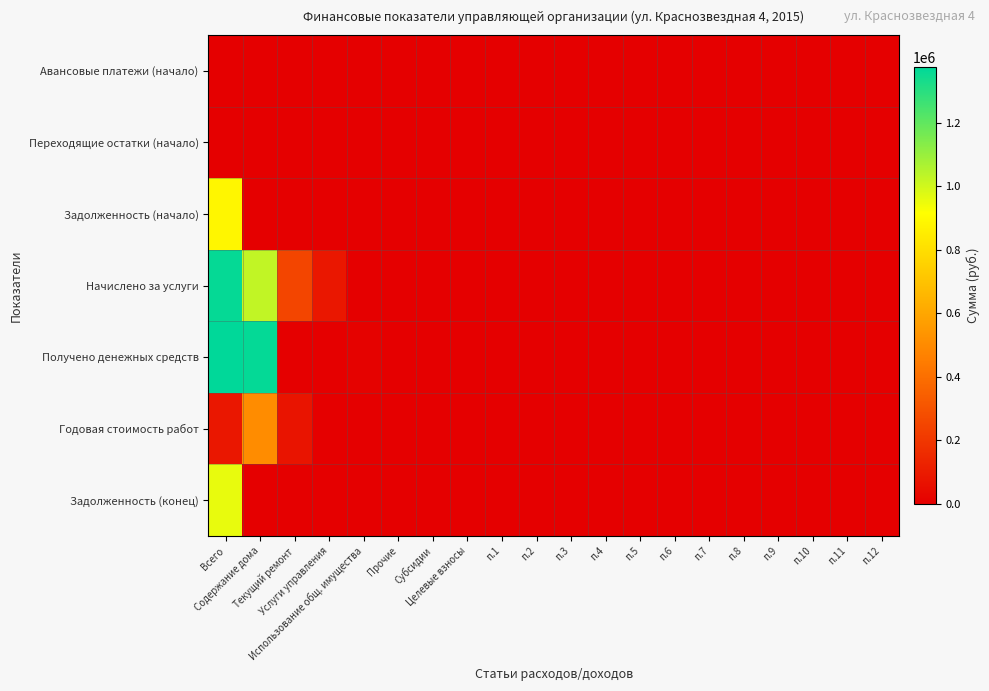

What is the greatest value displayed?

1375155.1